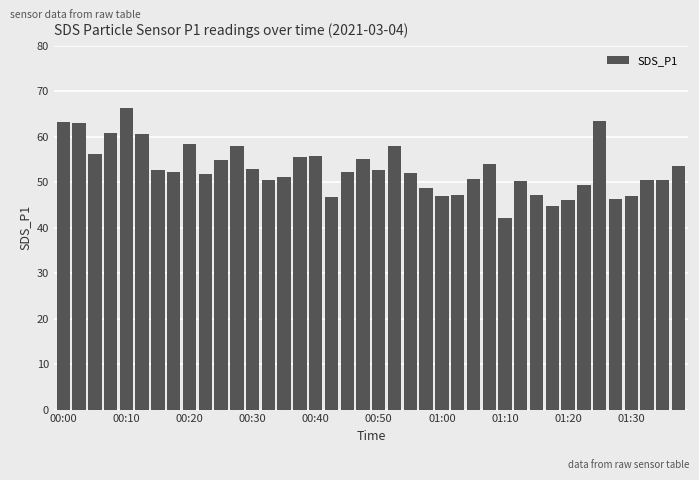

What is the maximum value shown in the chart?

66.4